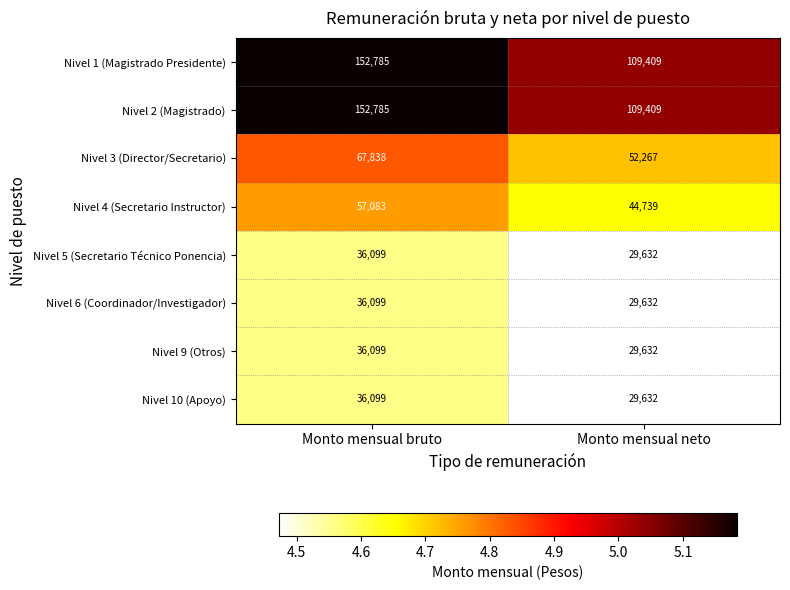

The value of Nivel 9 (Otros) at Monto mensual neto is 46494. True or false?

False